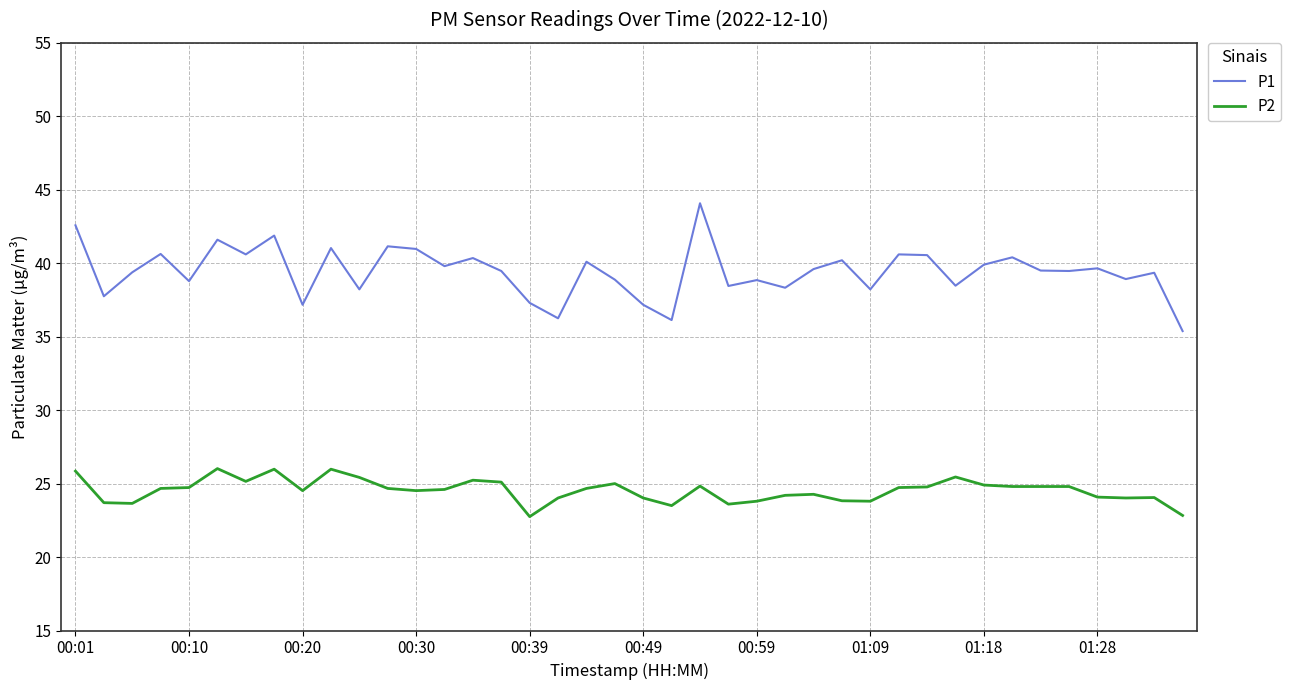

Which series has the widest spread of values?

P1